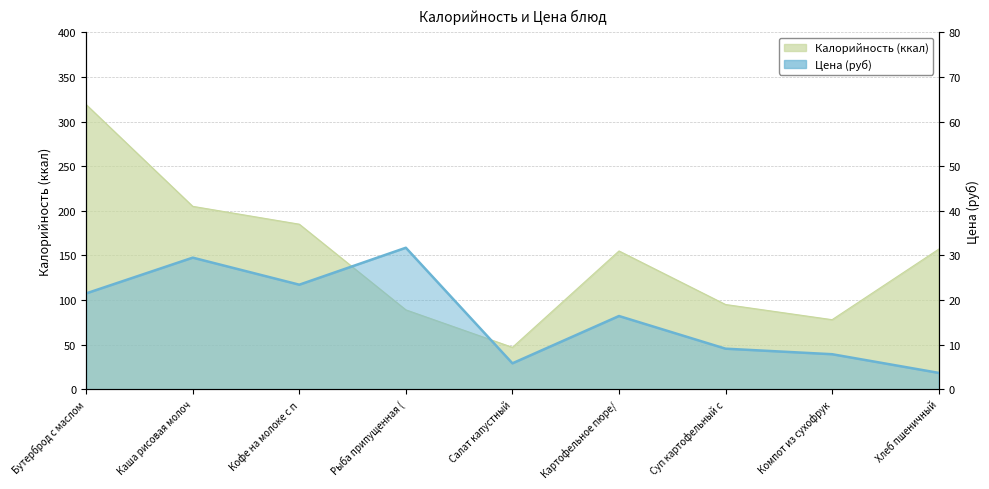

What is the value of the 9th point from the left?

3.7